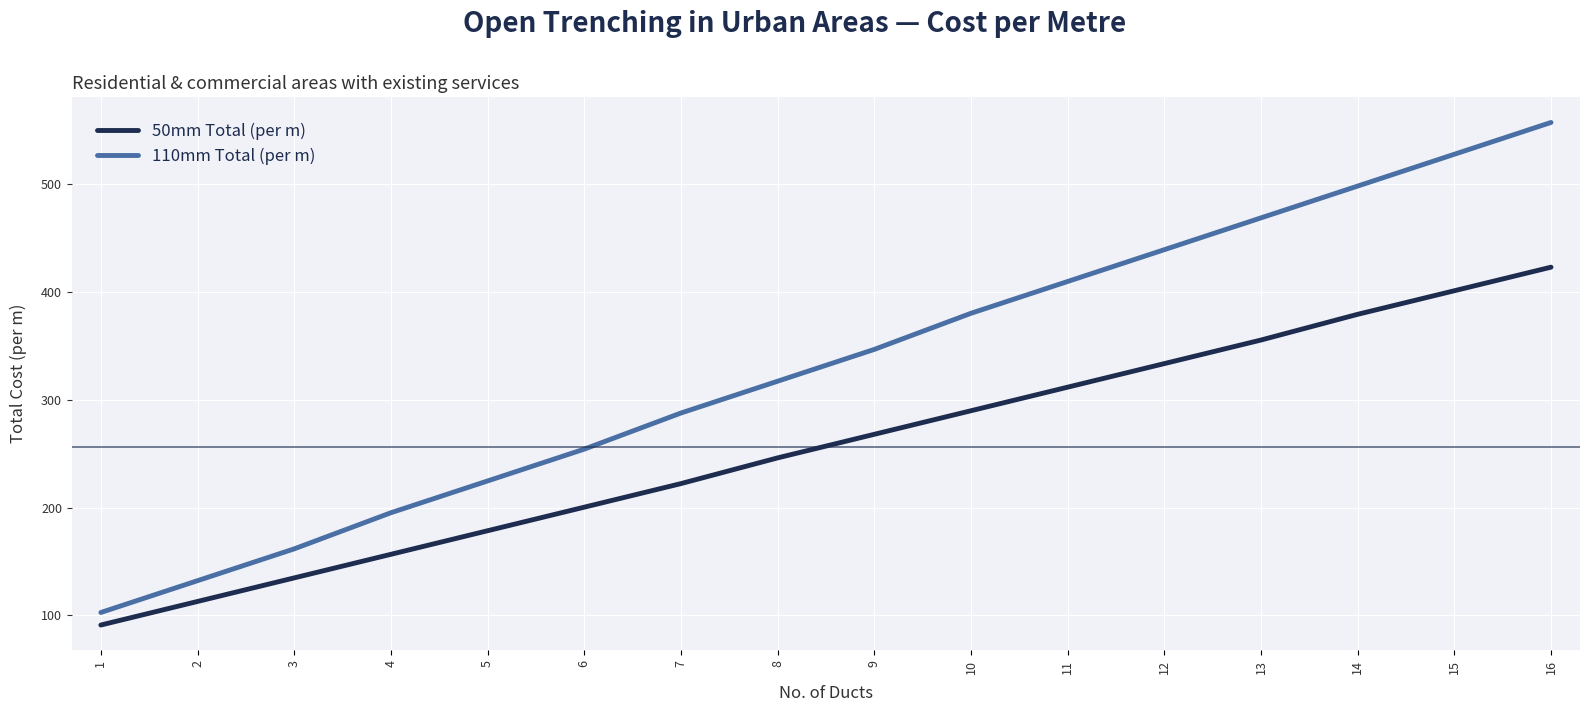

How many lines are shown in the chart?

2